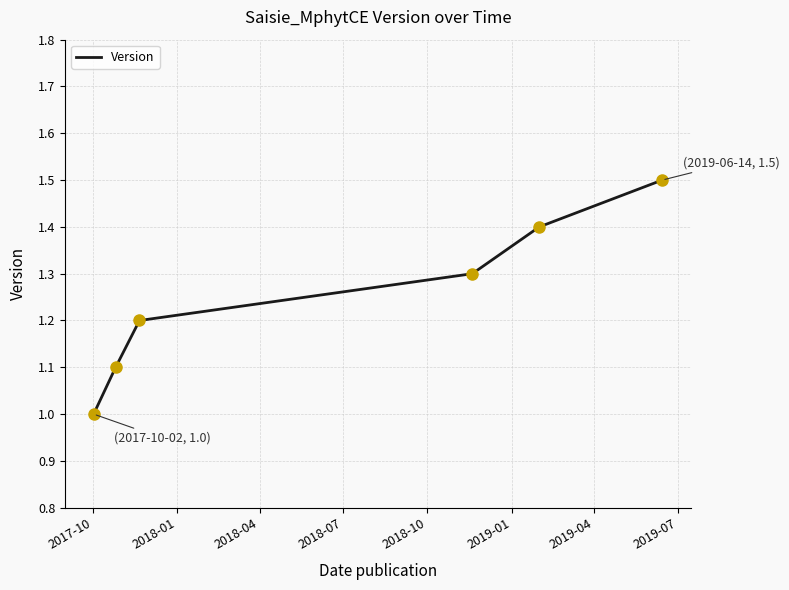

What is the difference between the second highest and second lowest values?

0.3